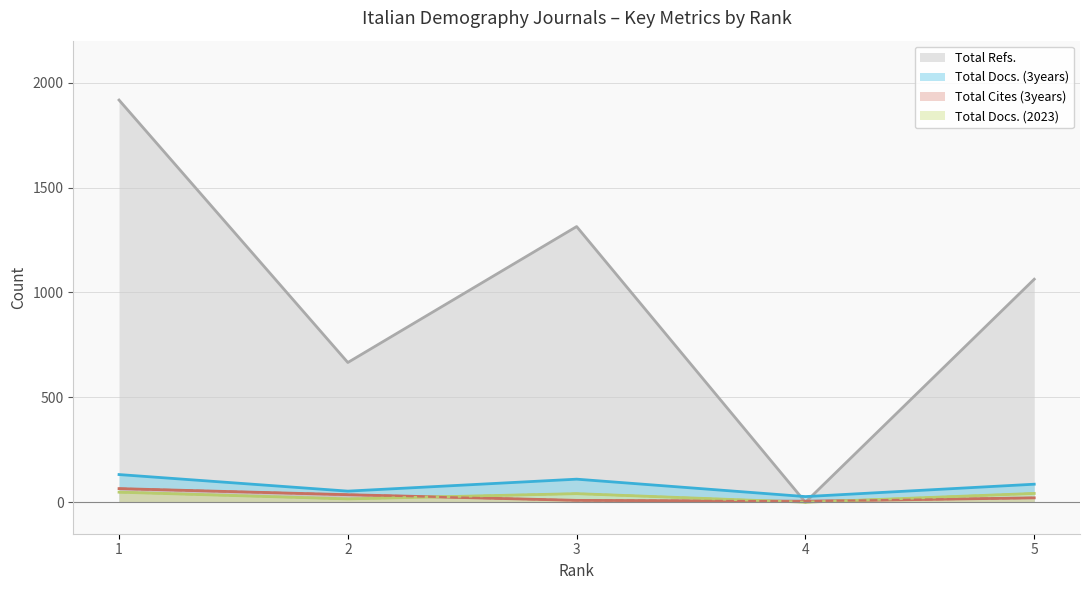

Between 1 and 2, which is larger?

1